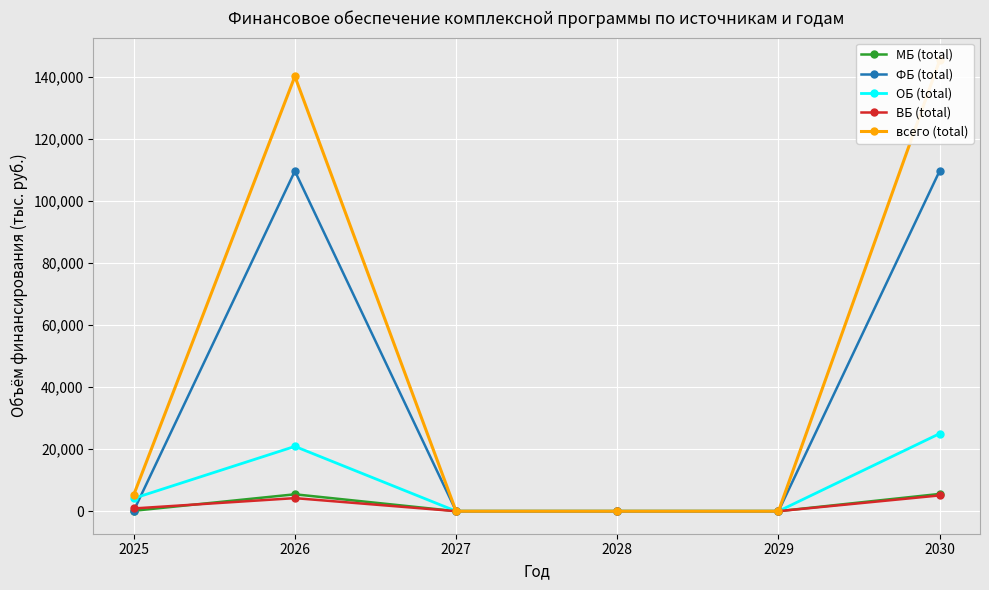

What are all the series names shown in the legend?

МБ (total), ФБ (total), ОБ (total), ВБ (total), всего (total)